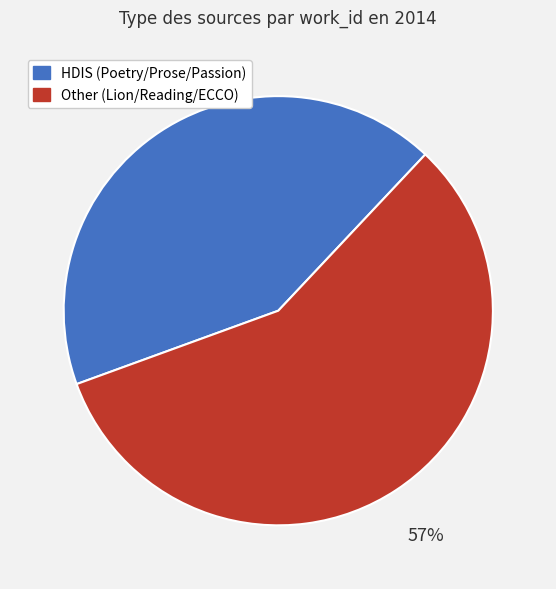

Rank the categories by value from highest to lowest.

Other (Lion/Reading/ECCO), HDIS (Poetry/Prose/Passion)